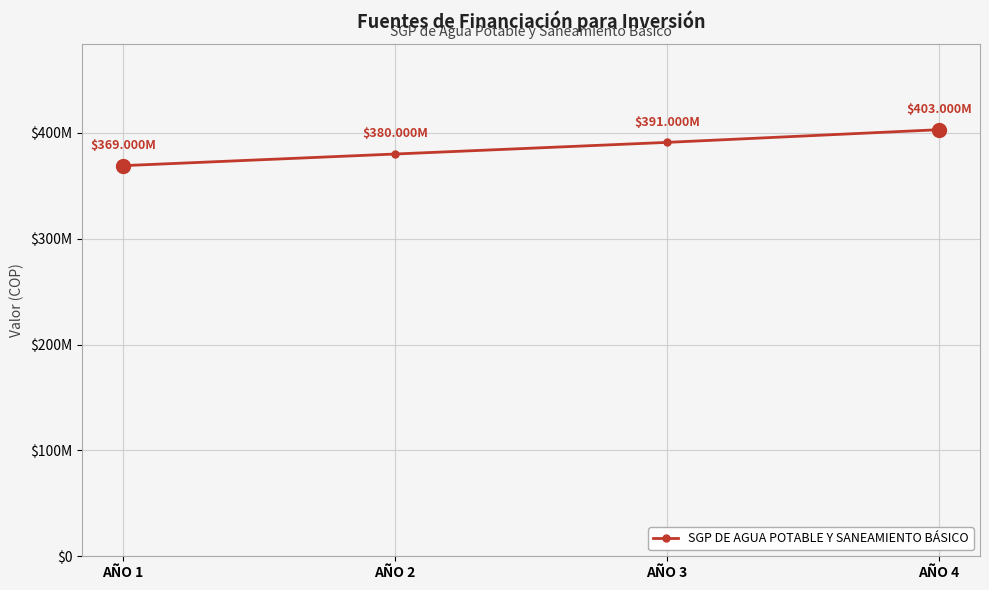

Does the chart have visible grid lines?

Yes